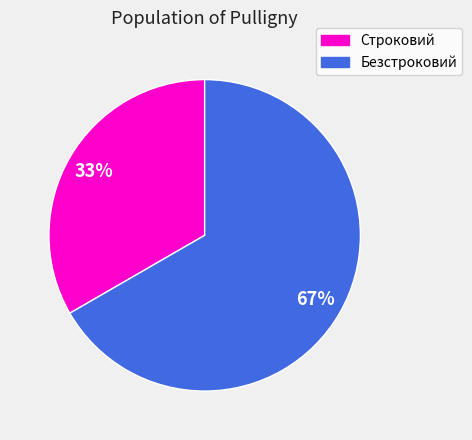

Between Строковий and Безстроковий, which is larger?

Безстроковий